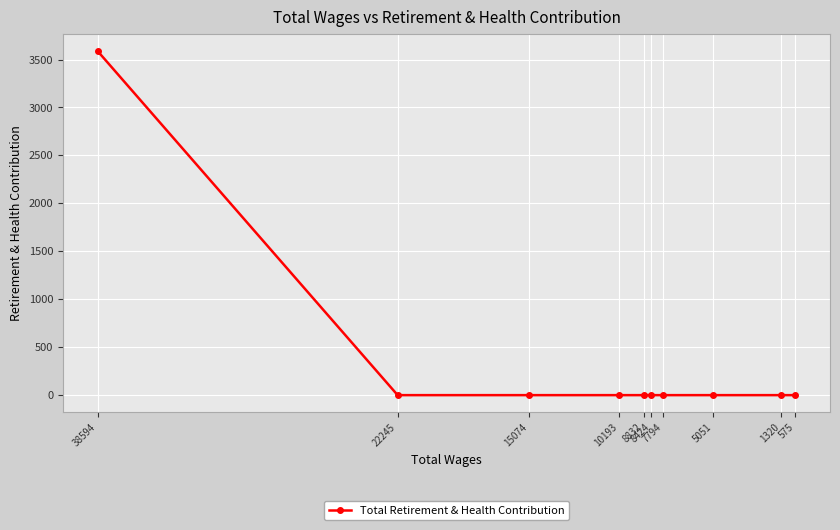

What is the difference between the maximum and minimum values?

3586